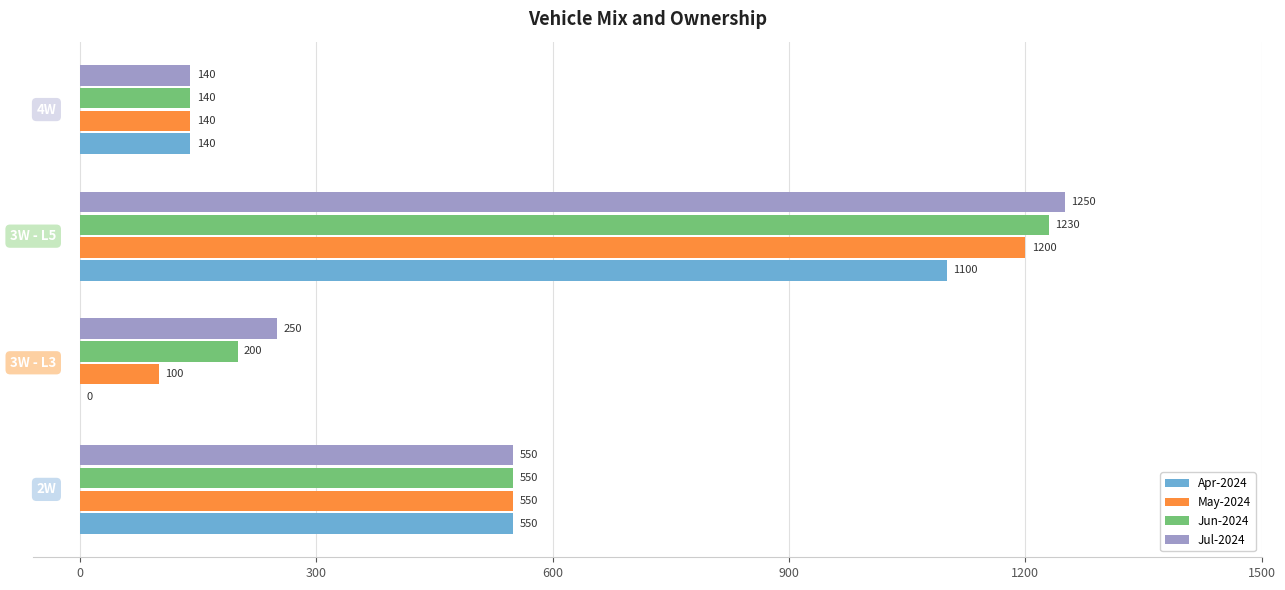

Which series has the largest total across all categories?

Jul-2024